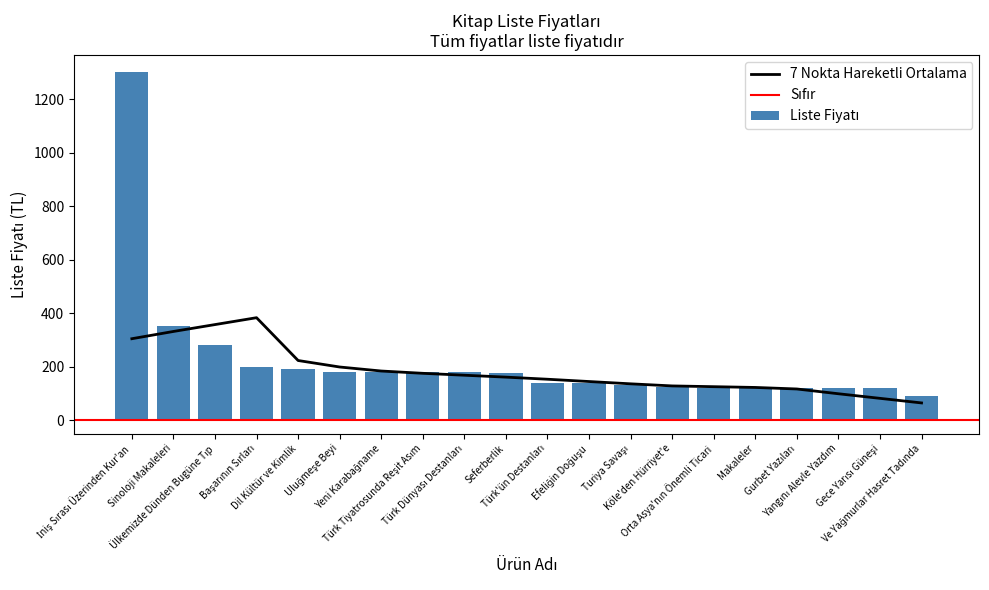

Where is the data nearest to the value 695?

Sinoloji Makaleleri